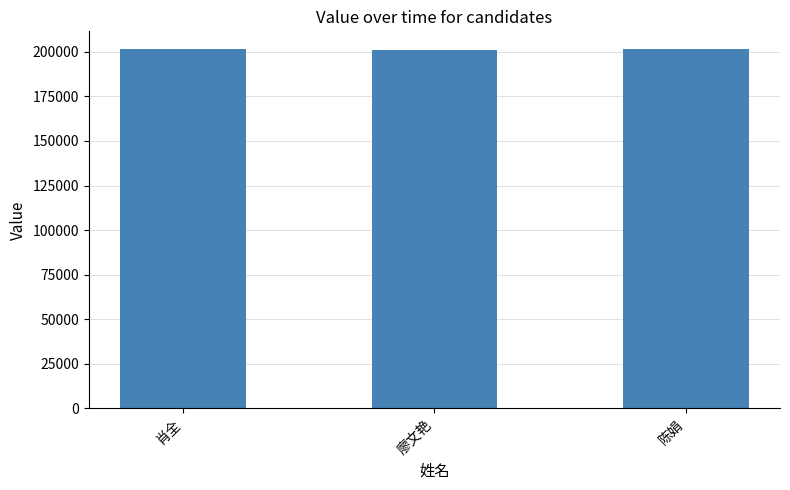

What position from the right is 肖全?

3